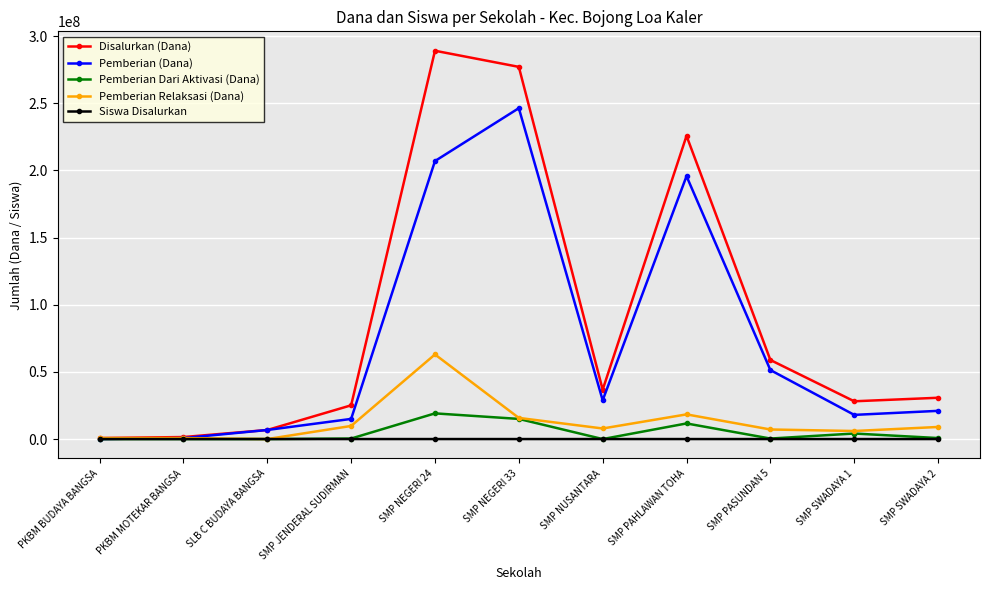

Where is Disalurkan (Dana) nearest to the value 144937500?

SMP PAHLAWAN TOHA